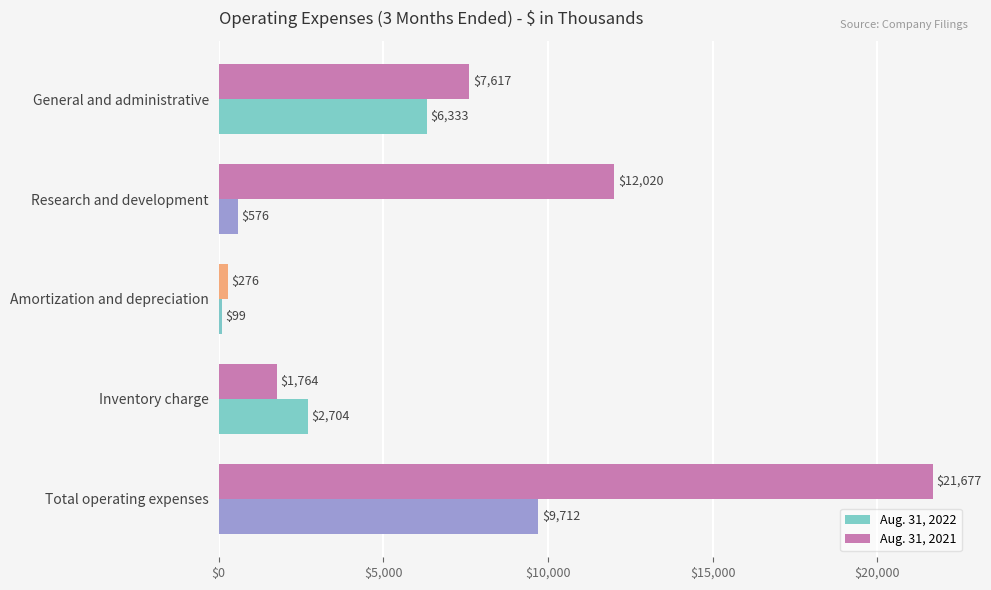

How many categories are shown in the chart?

5